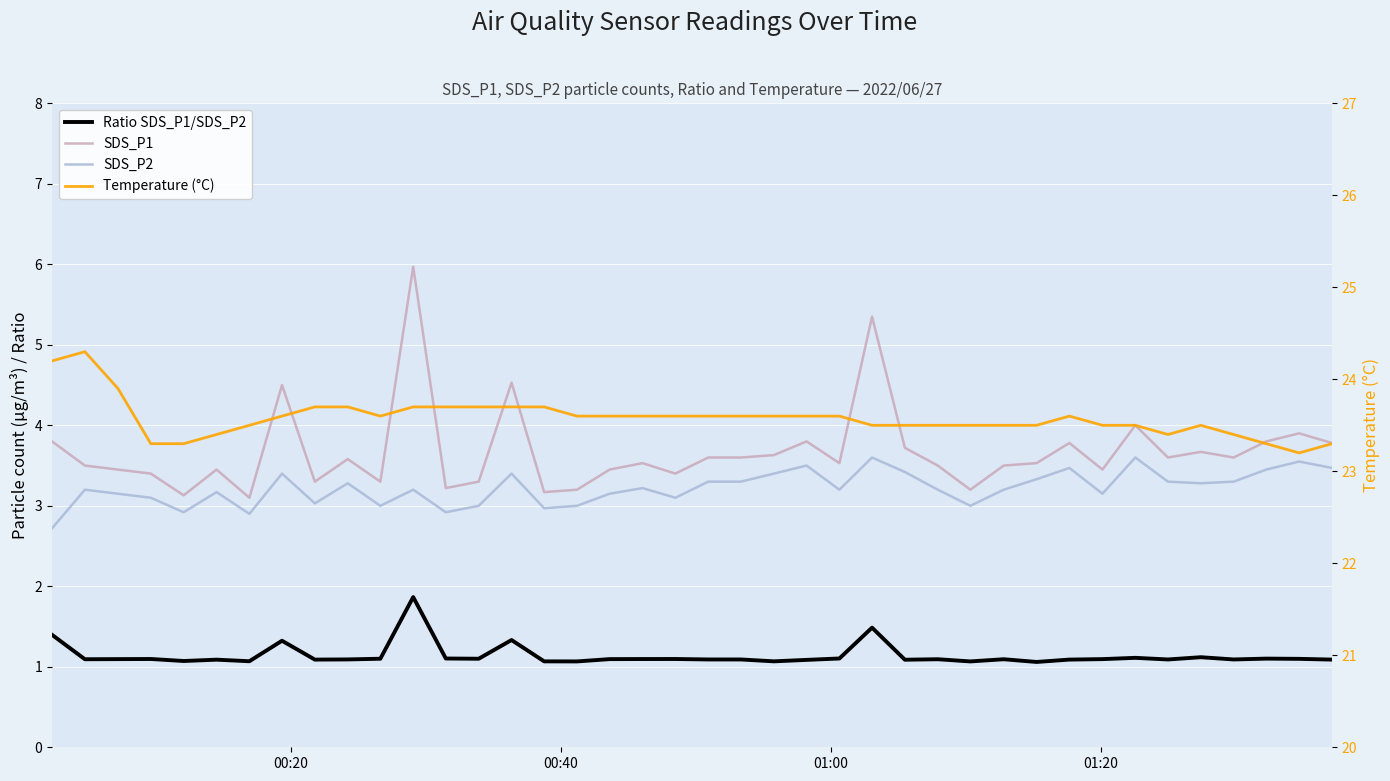

True or false: SDS_P2 and SDS_P1 cross at least once.

False